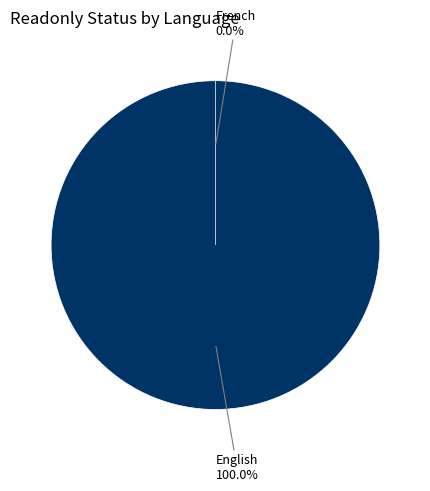

Which slice represents more than half of the pie?

English